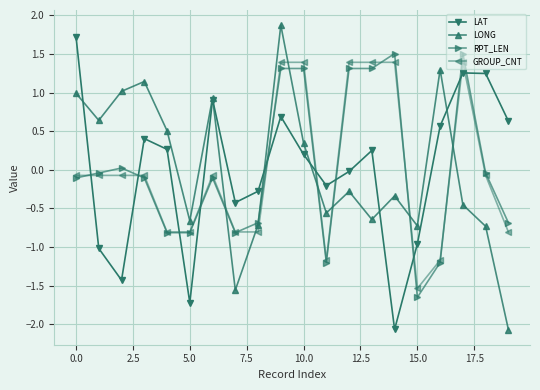

What is the value of the RPT_LEN point at the 12th from the left?

-1.2